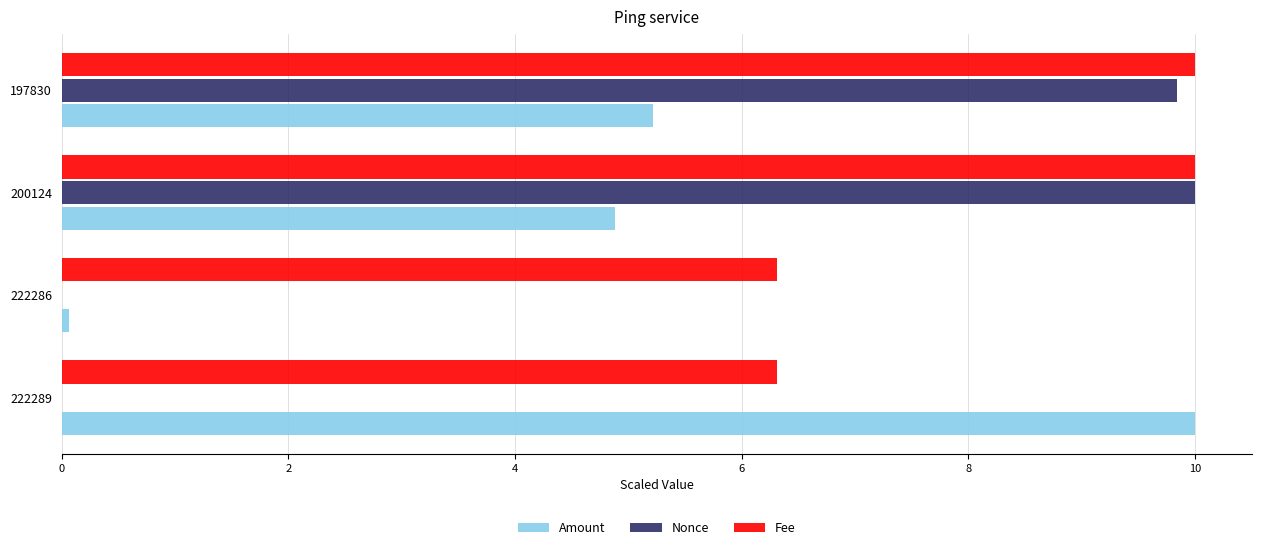

What is the total value across all series at 200124?

24.9